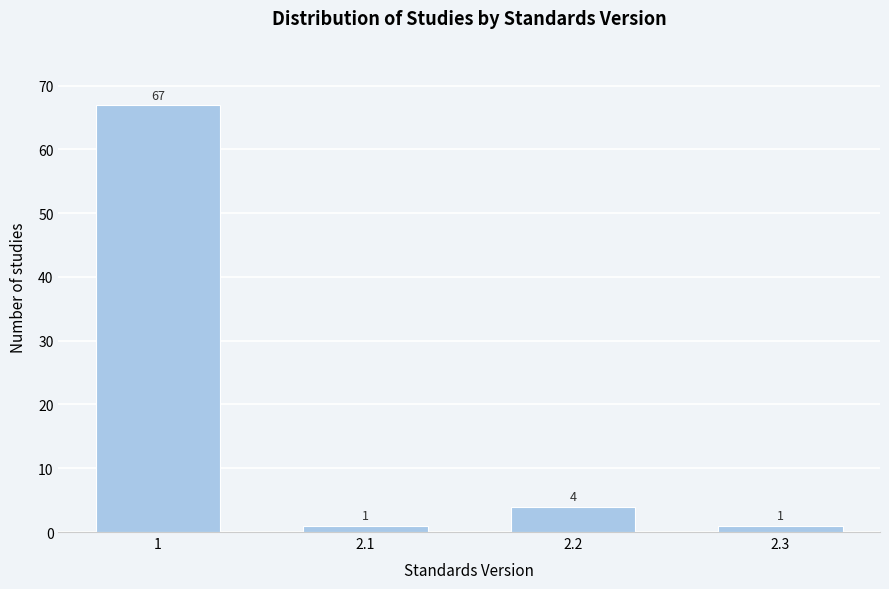

Reading right to left, extract all data points from this chart.

2.3=1	2.2=4	2.1=1	1=67